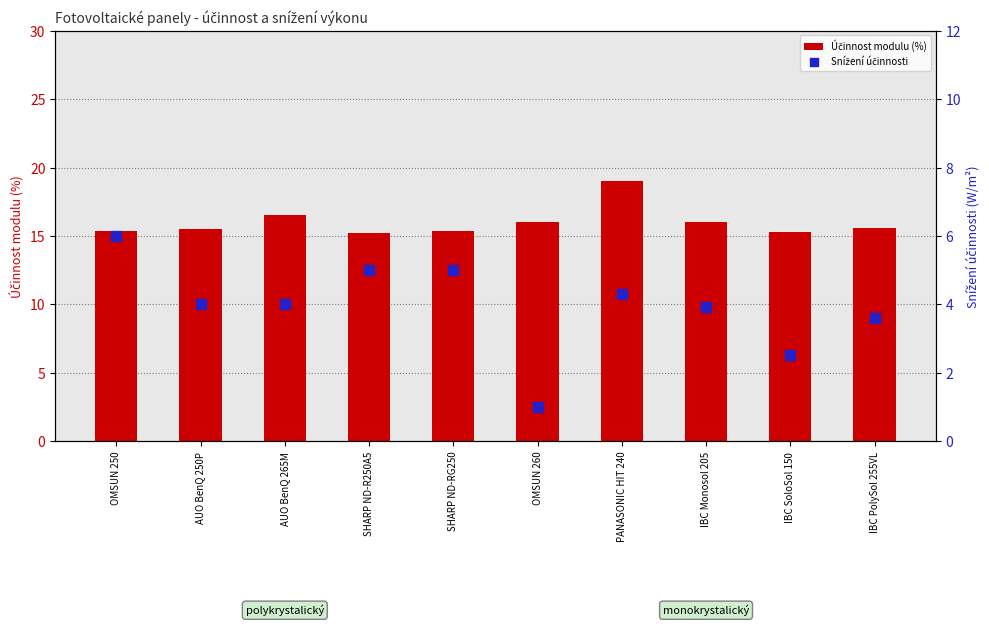

What is the total value across all series at PANASONIC HIT 240?

23.3